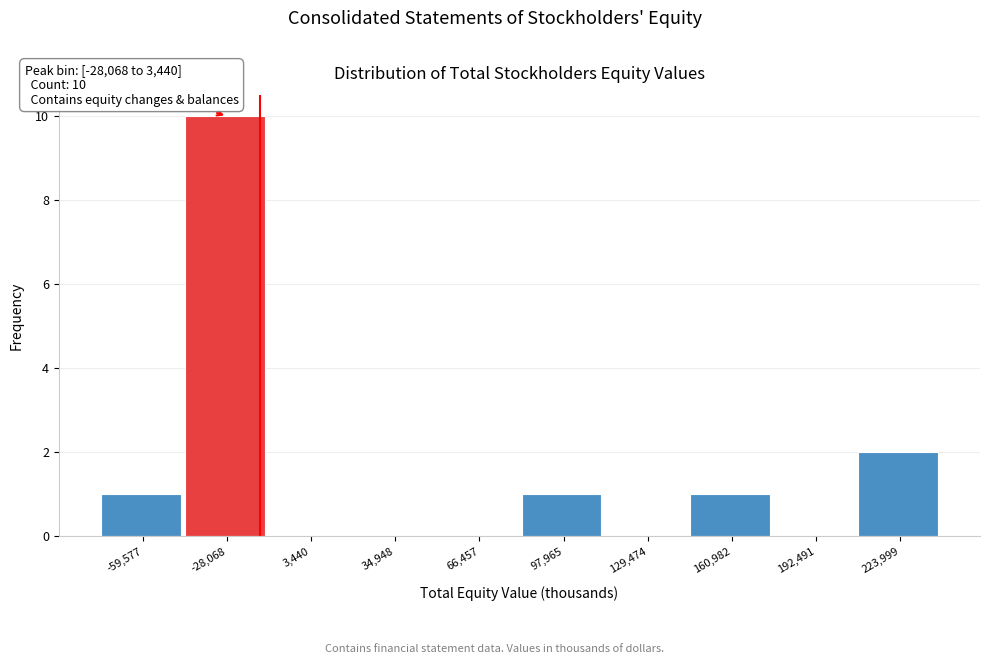

Reading left to right, transcribe all the data shown in this chart.

-59,577=1	-28,068=10	3,440=0	34,948=0	66,457=0	97,965=1	129,474=0	160,982=1	192,491=0	223,999=2